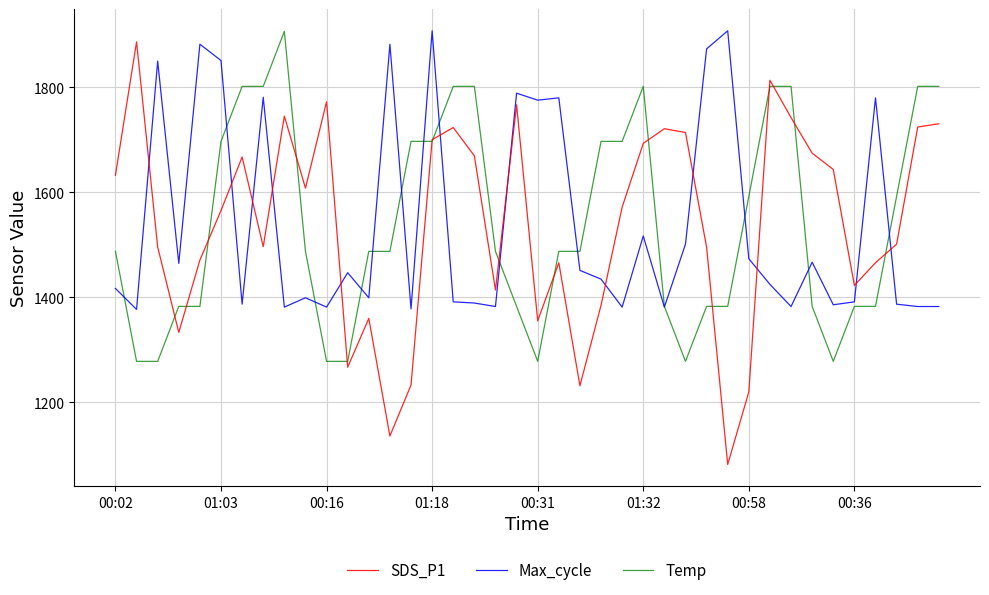

True or false: Max_cycle and SDS_P1 cross at least once.

True